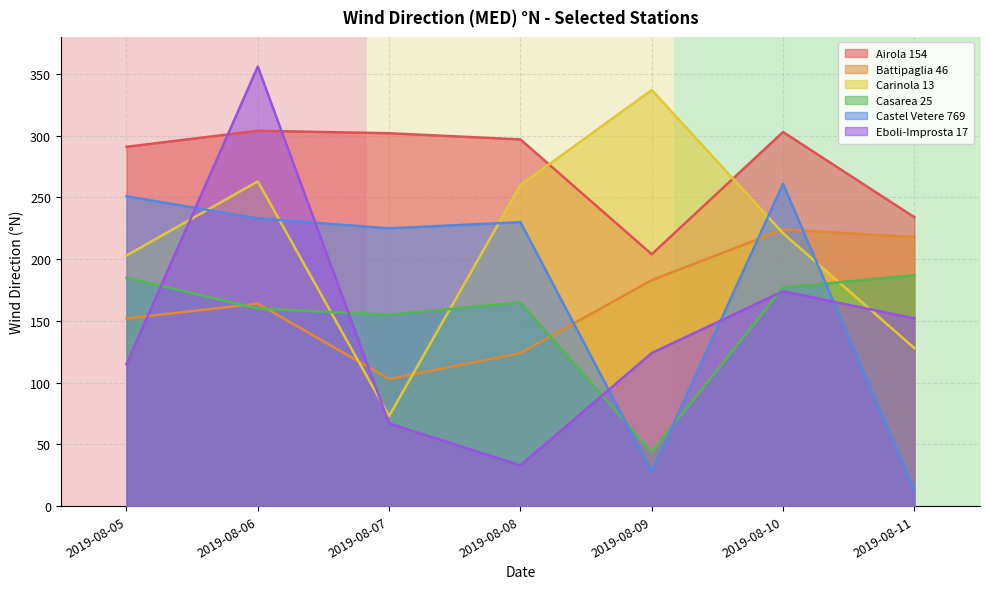

What is the value of the Eboli-Improsta 17 point at the 4th from the left?

33